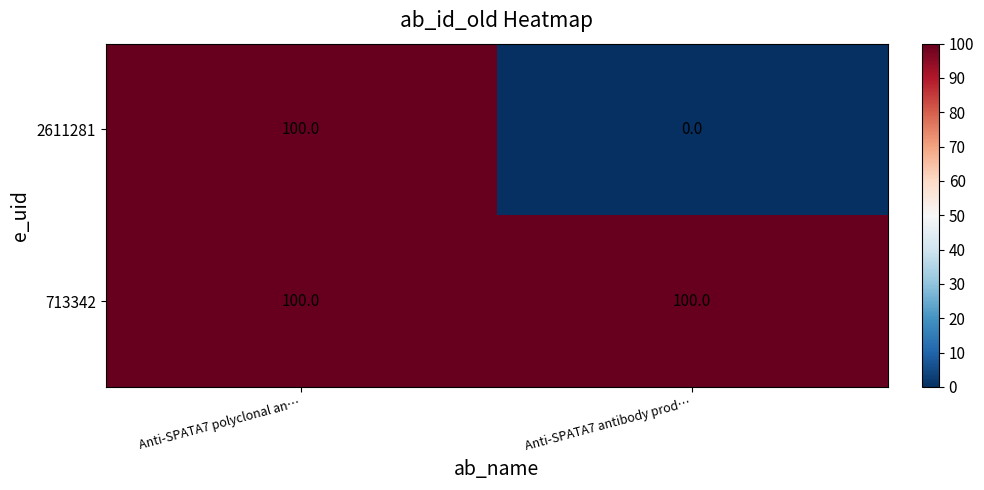

What is the total value across all series at Anti-SPATA7 antibody prod…?

100